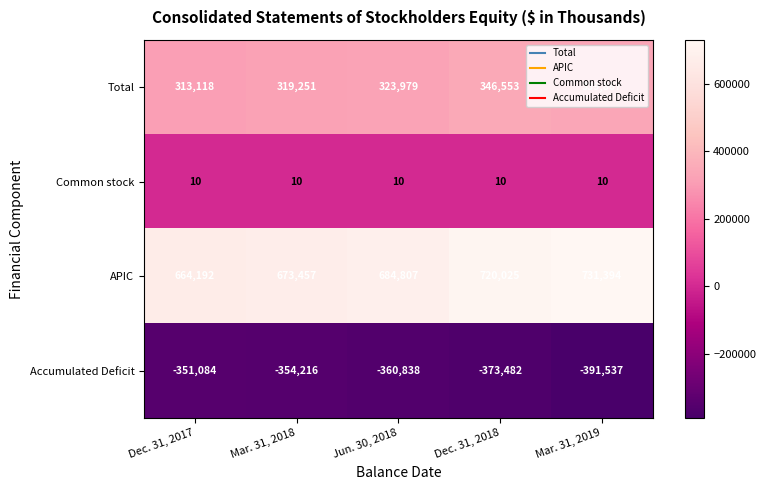

Rank the series by their average value, from highest to lowest.

APIC, Total, Common stock, Accumulated Deficit